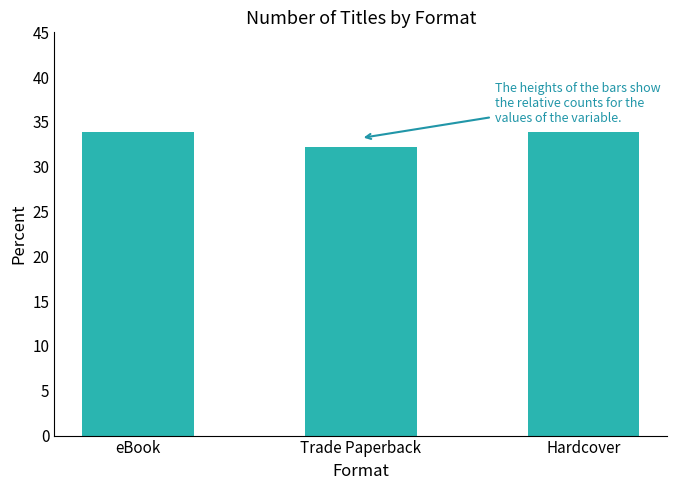

Read the value at eBook.

33.9